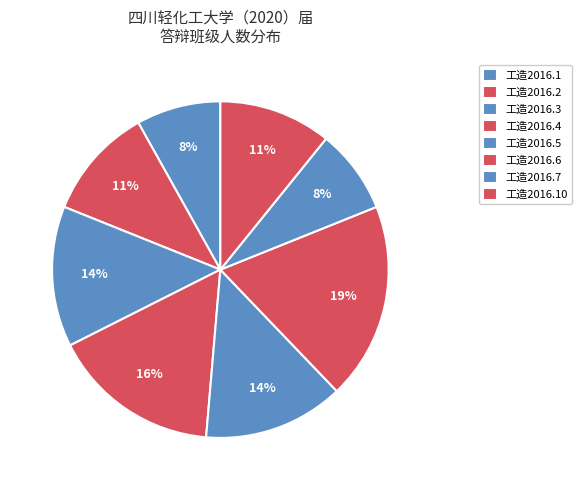

Does 工造2016.6 represent more than half of the total?

No